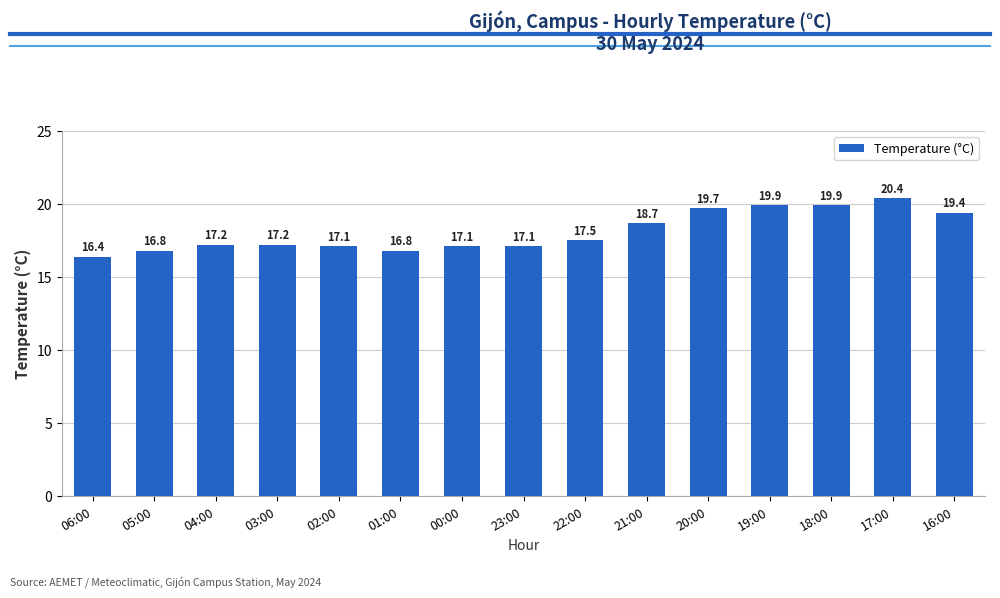

What is the change in value from 01:00 to 19:00?

+3.1